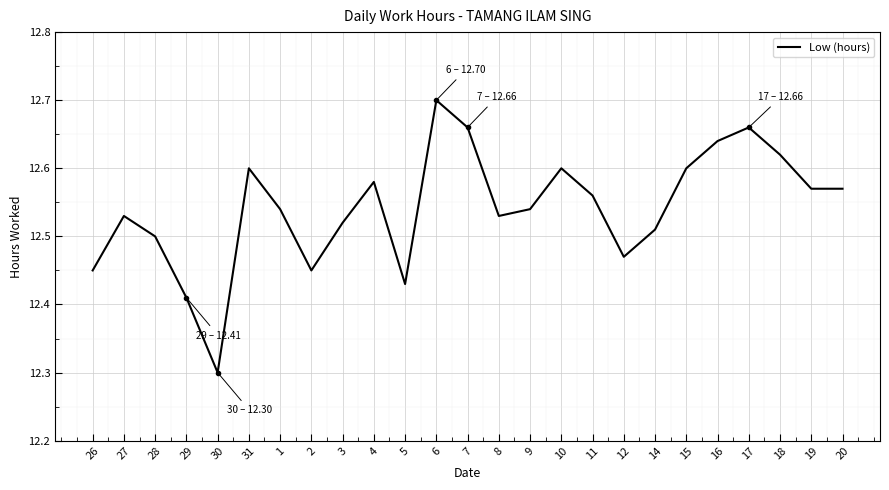

How many lines are shown in the chart?

1